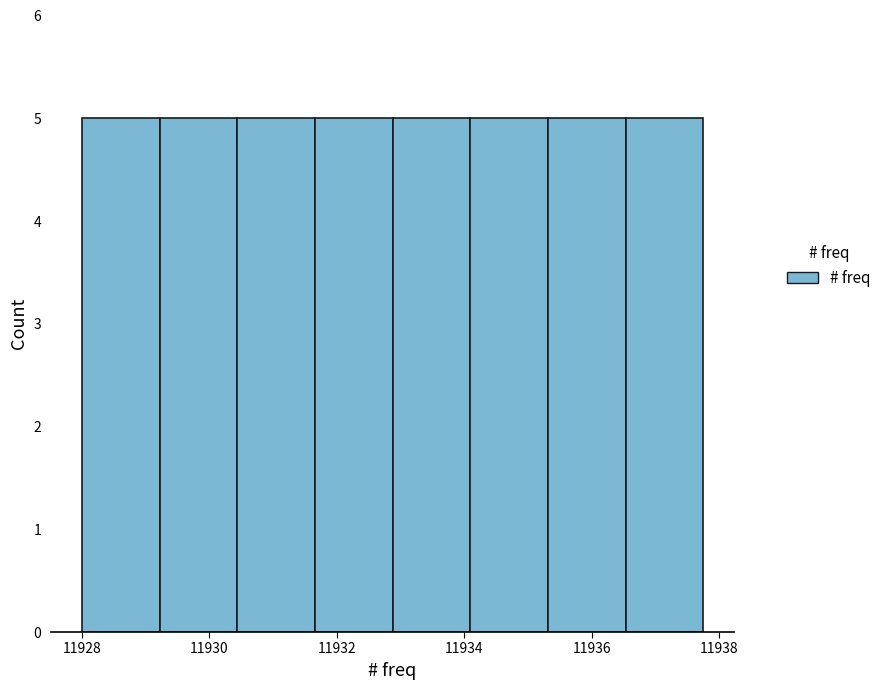

Reading left to right, transcribe this chart: for each bar, give the range it covers on the x-axis and its height. Neither the bar edges nor the heights are printed on the chart, so give them approximately, as read against the axes.

11928.0 to 11929.2: 5
11929.2 to 11930.4: 5
11930.4 to 11931.6: 5
11931.6 to 11932.8: 5
11932.8 to 11934.0: 5
11934.0 to 11935.4: 5
11935.4 to 11936.6: 5
11936.6 to 11937.8: 5